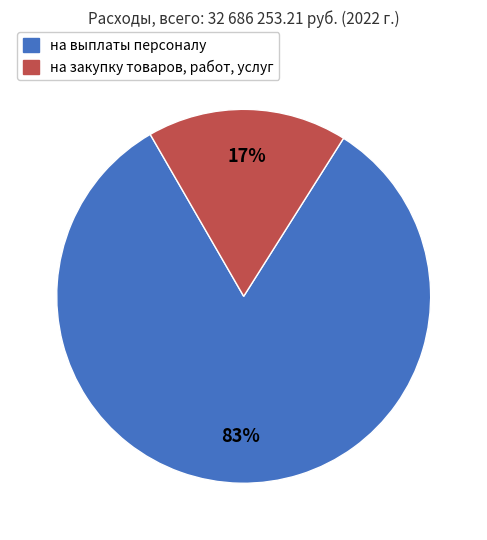

Rank the categories by value from highest to lowest.

на выплаты персоналу, расходы на закупку товаров, работ, услуг